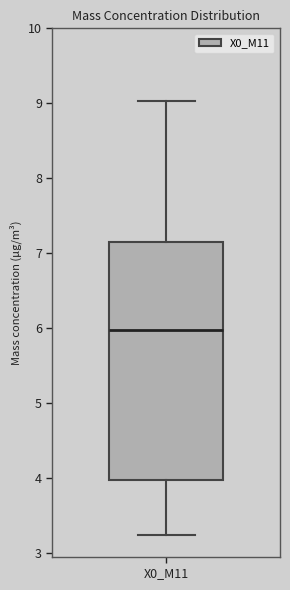

Where does the upper whisker of the box for X0_M11 end on the y-axis? The values are not printed on the chart, so give them approximately, as read against the axis.

9.0